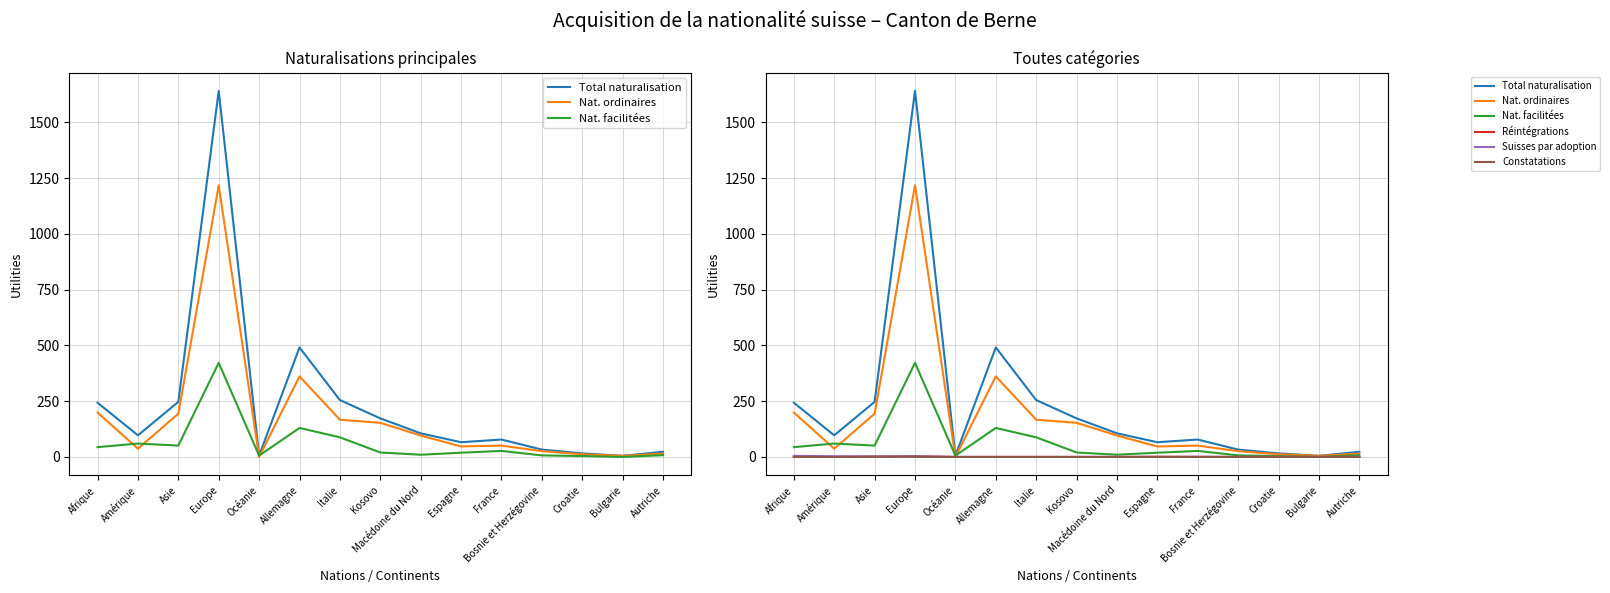

How many lines are shown in the chart?

6